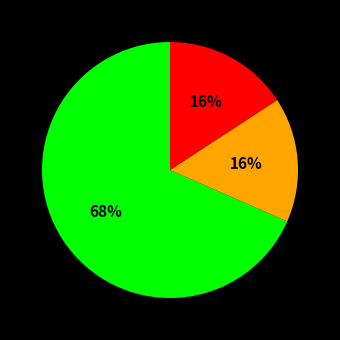

Does any single category account for the majority?

Yes